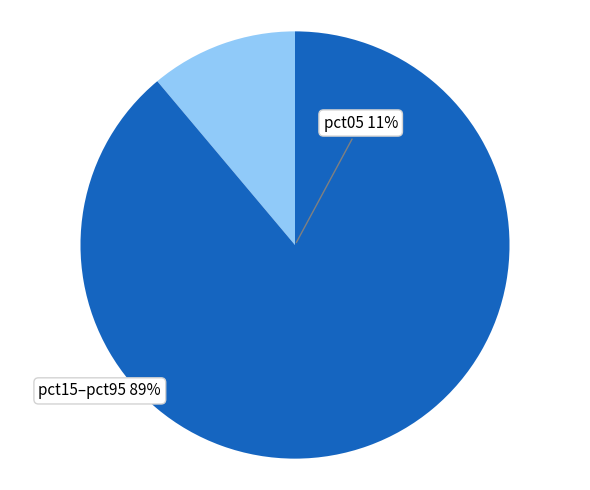

Rank the categories by value from highest to lowest.

pct15–pct95, pct05